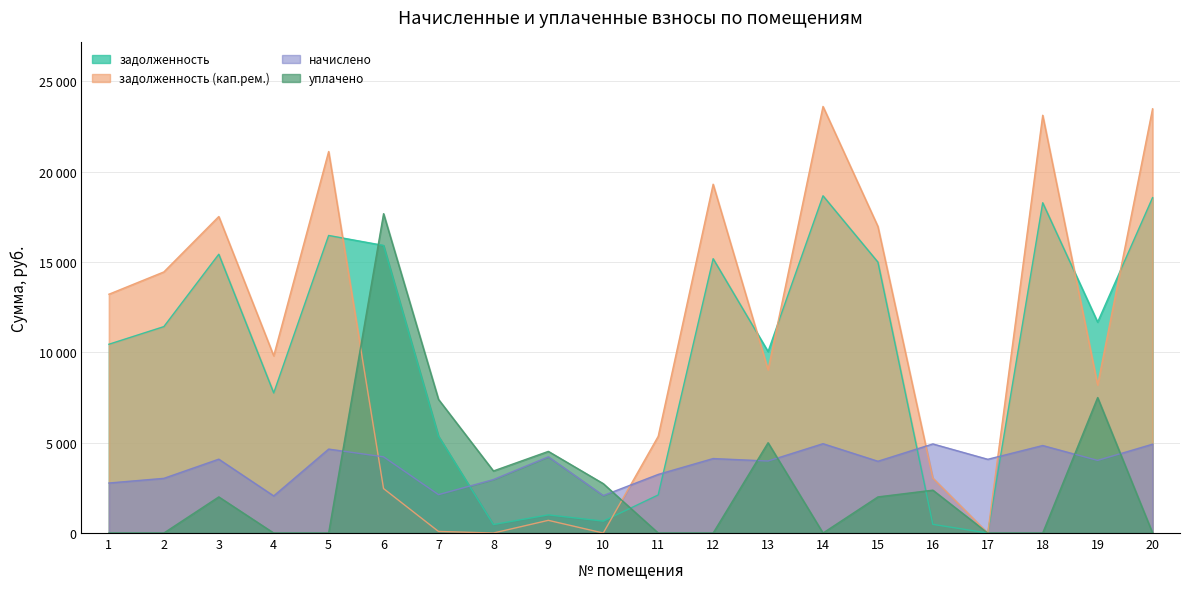

What is the sum of the задолженность values at 11 and 4?

9864.6